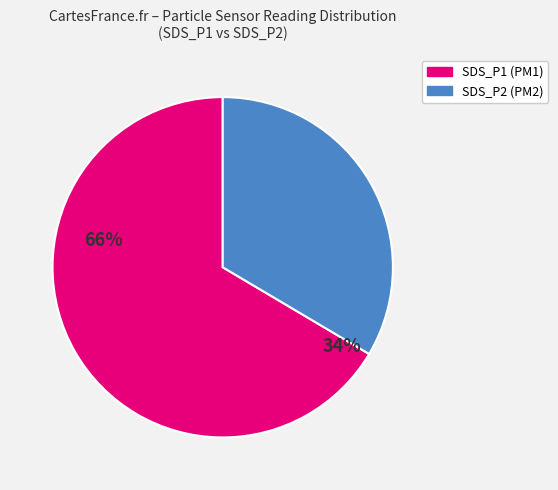

Does any single category account for the majority?

Yes